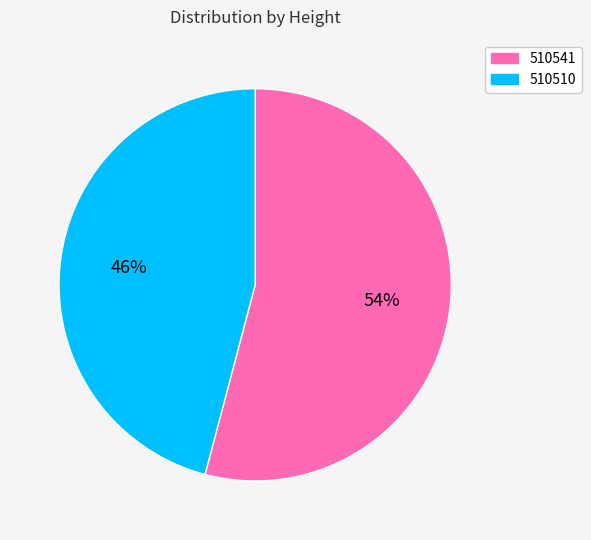

To the nearest percent, what is the difference between the largest and smallest slice percentages?

8%